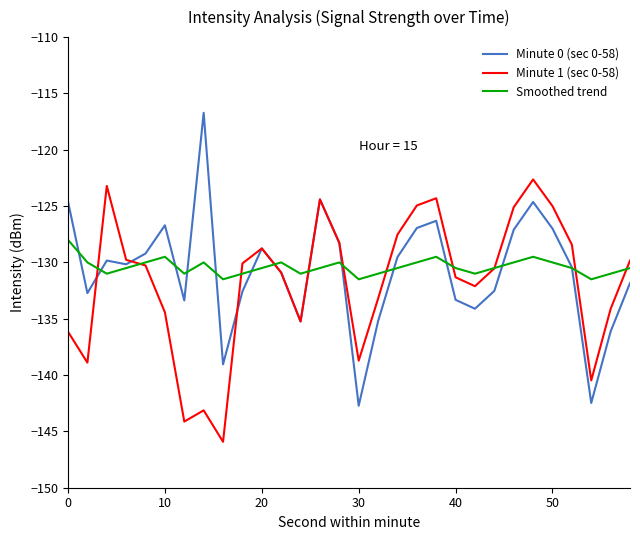

What are all the series names shown in the legend?

Minute 0 (sec 0-58), Minute 1 (sec 0-58), Smoothed trend